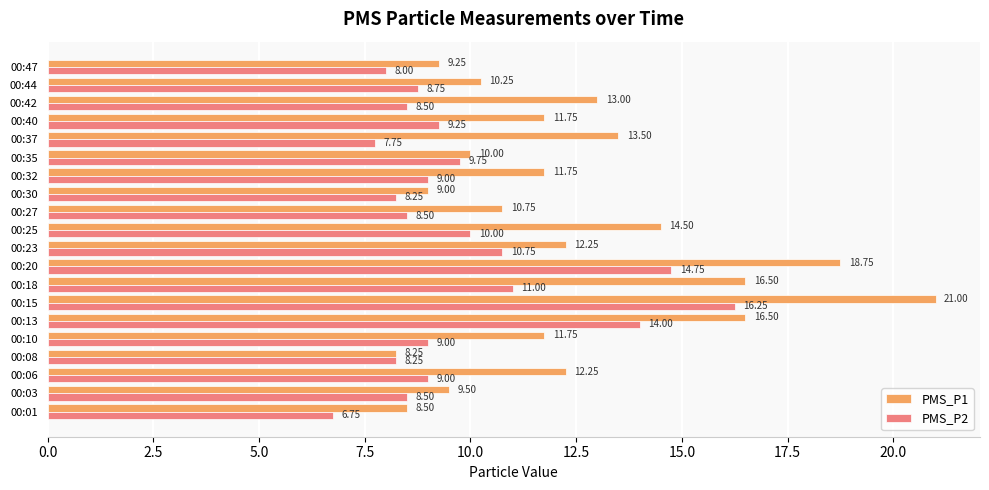

Which series has the largest total across all categories?

PMS_P1